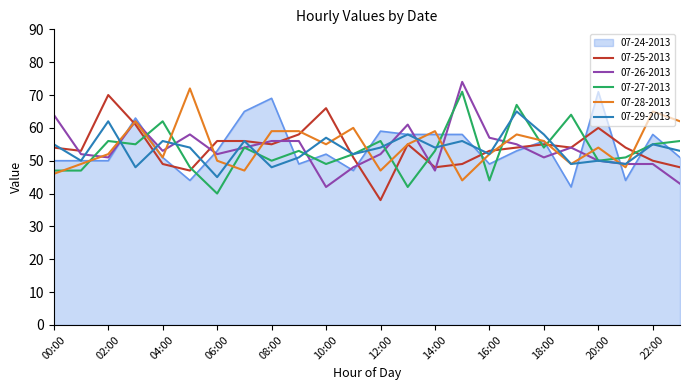

After their last crossing, which series has the higher values: 07-26-2013 or 07-24-2013?

07-24-2013